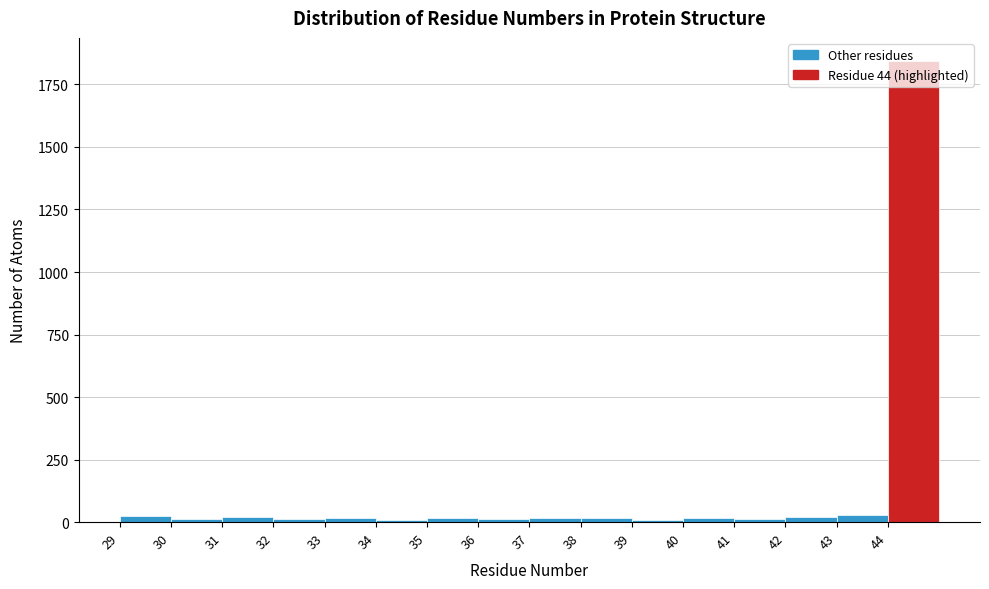

Reading left to right, transcribe this chart: for each bar, give the range it covers on the x-axis and its height. The values are not printed on the chart, so give them approximately, as read against the axis.

29 to 30: under 50
30 to 31: under 50
31 to 32: under 50
32 to 33: under 50
33 to 34: under 50
34 to 35: under 50
35 to 36: under 50
36 to 37: under 50
37 to 38: under 50
38 to 39: under 50
39 to 40: under 50
40 to 41: under 50
41 to 42: under 50
42 to 43: under 50
43 to 44: under 50
44 to 45: 1850